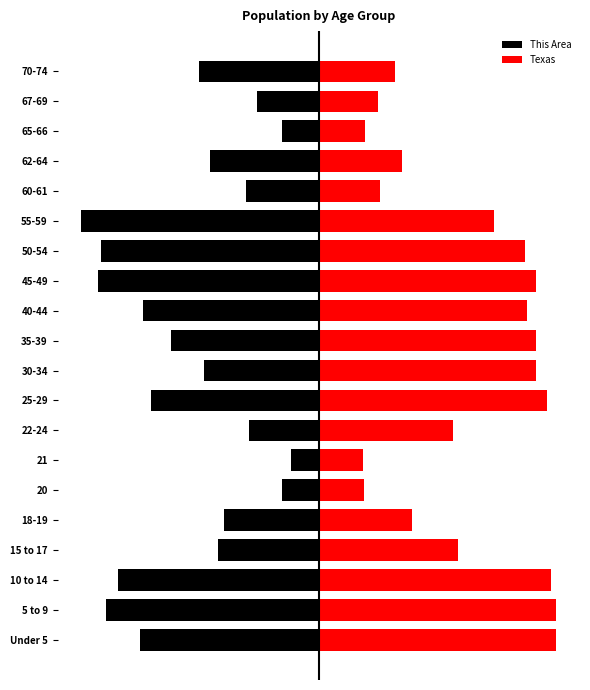

What is the value of the This Area bar at the 5th from the left?

-771389.2